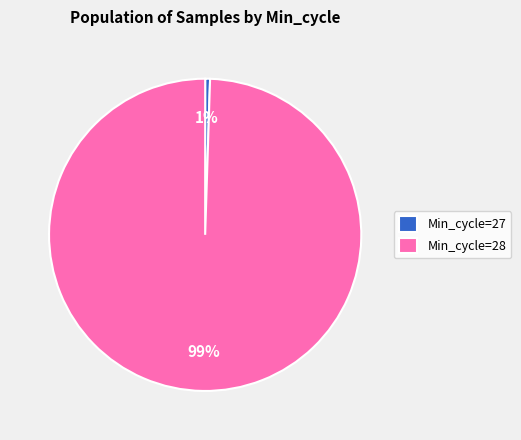

Do Min_cycle=27 and Min_cycle=28 together represent more than half of the pie?

Yes